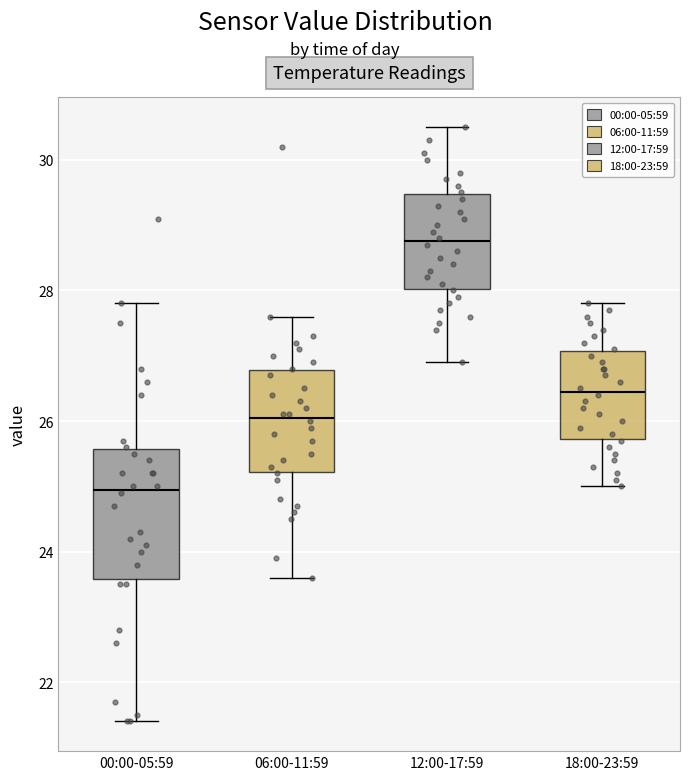

Where does the upper whisker of the box for 18:00-23:59 end on the y-axis? The values are not printed on the chart, so give them approximately, as read against the axis.

27.8